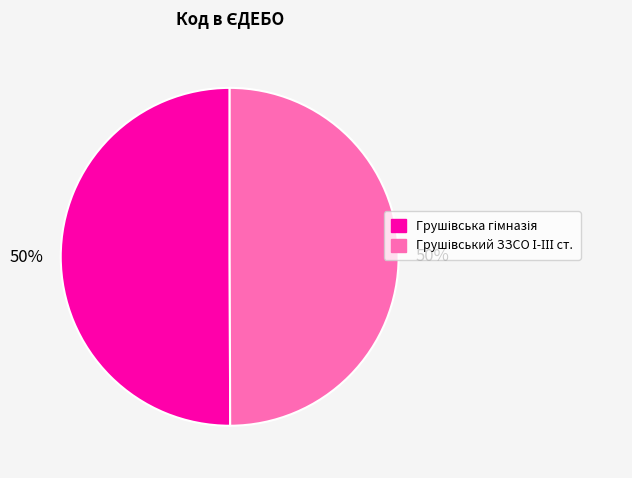

Combined, do Грушівський ЗЗСО І-ІІІ ст. and Грушівська гімназія account for over 50%?

Yes